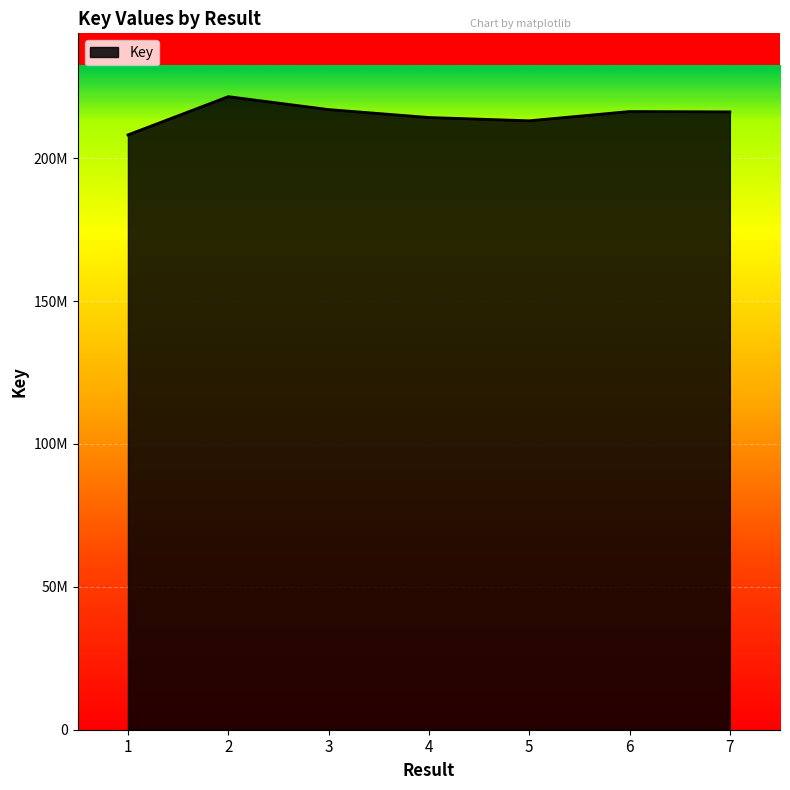

What is the change in value from 1 to 3?

+8864449